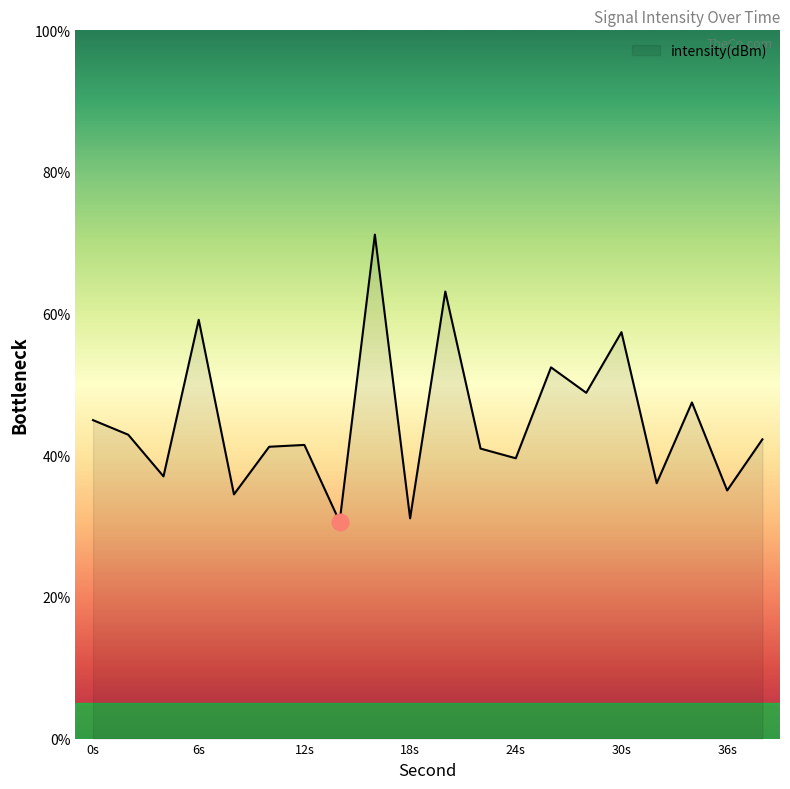

How many lines are shown in the chart?

1